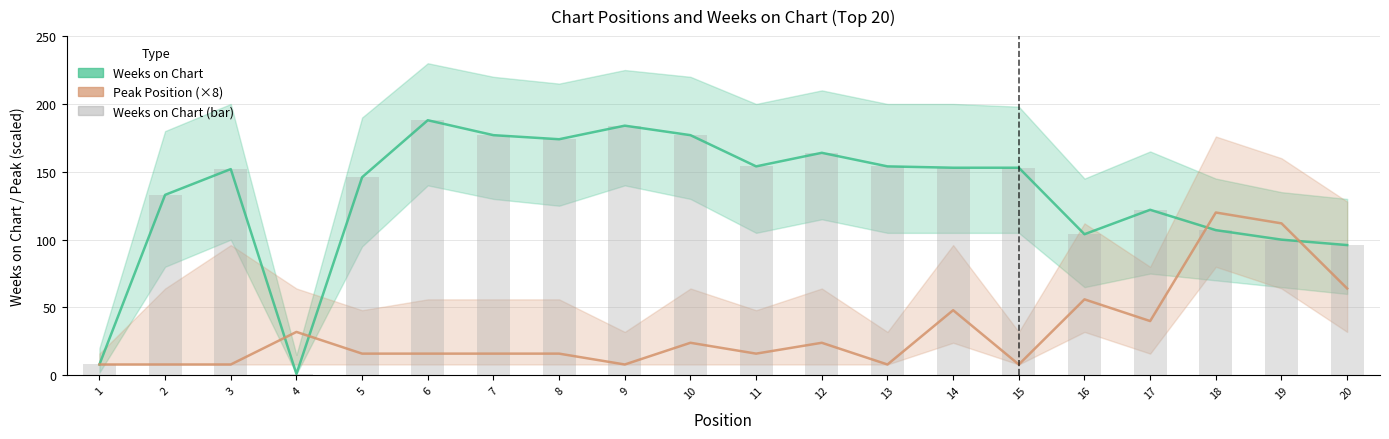

Reading left to right, what are all the values shown in this chart?

Weeks on Chart: 8	133	152	1	146	188	177	174	184	177	154	164	154	153	153	104	122	107	100	96
Peak Position (×8): 8	8	8	32	16	16	16	16	8	24	16	24	8	48	8	56	40	120	112	64
Weeks on Chart (bar): 8	133	152	1	146	188	177	174	184	177	154	164	154	153	153	104	122	107	100	96